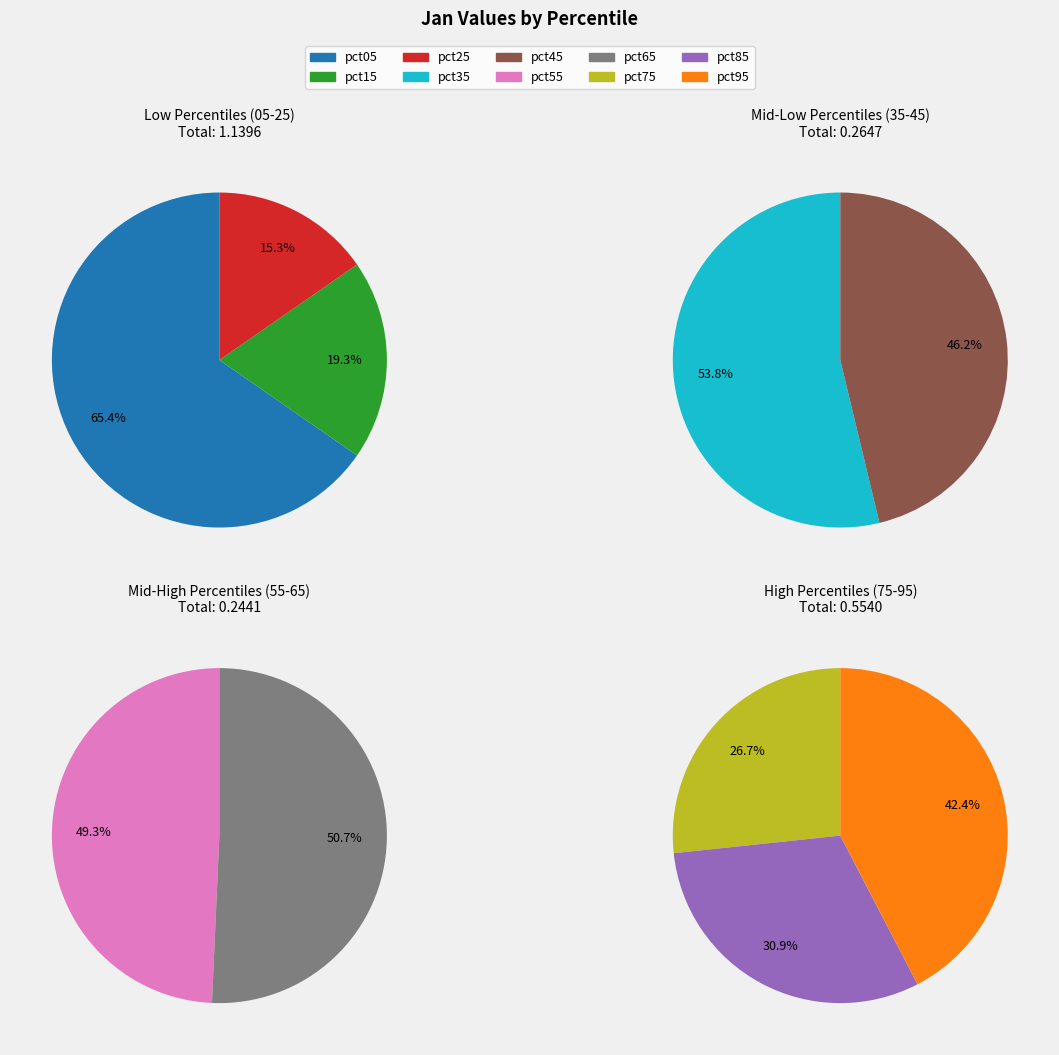

What is the largest slice in the pie chart?

pct05